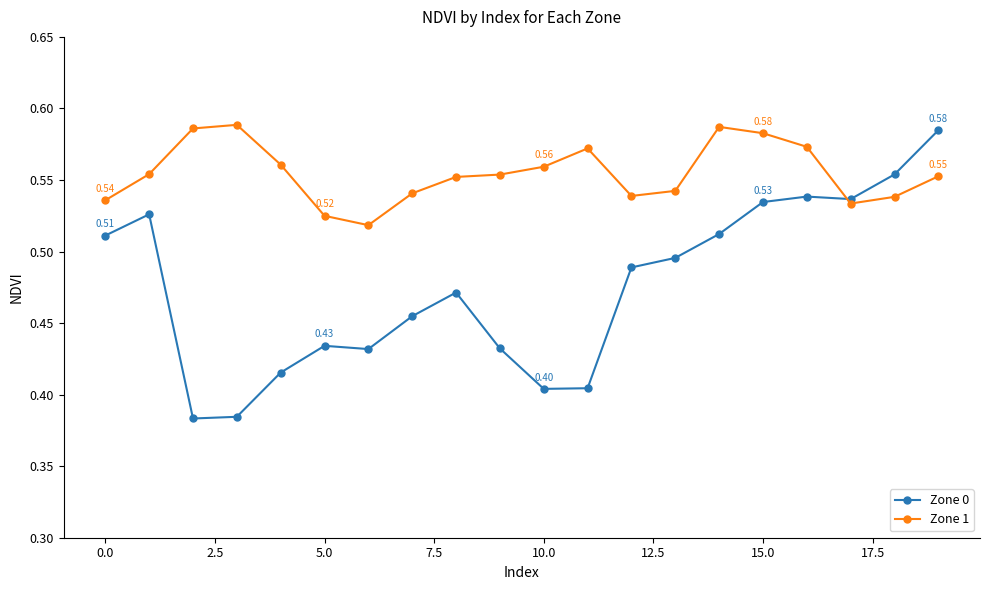

Which series has the largest total across all categories?

Zone 1